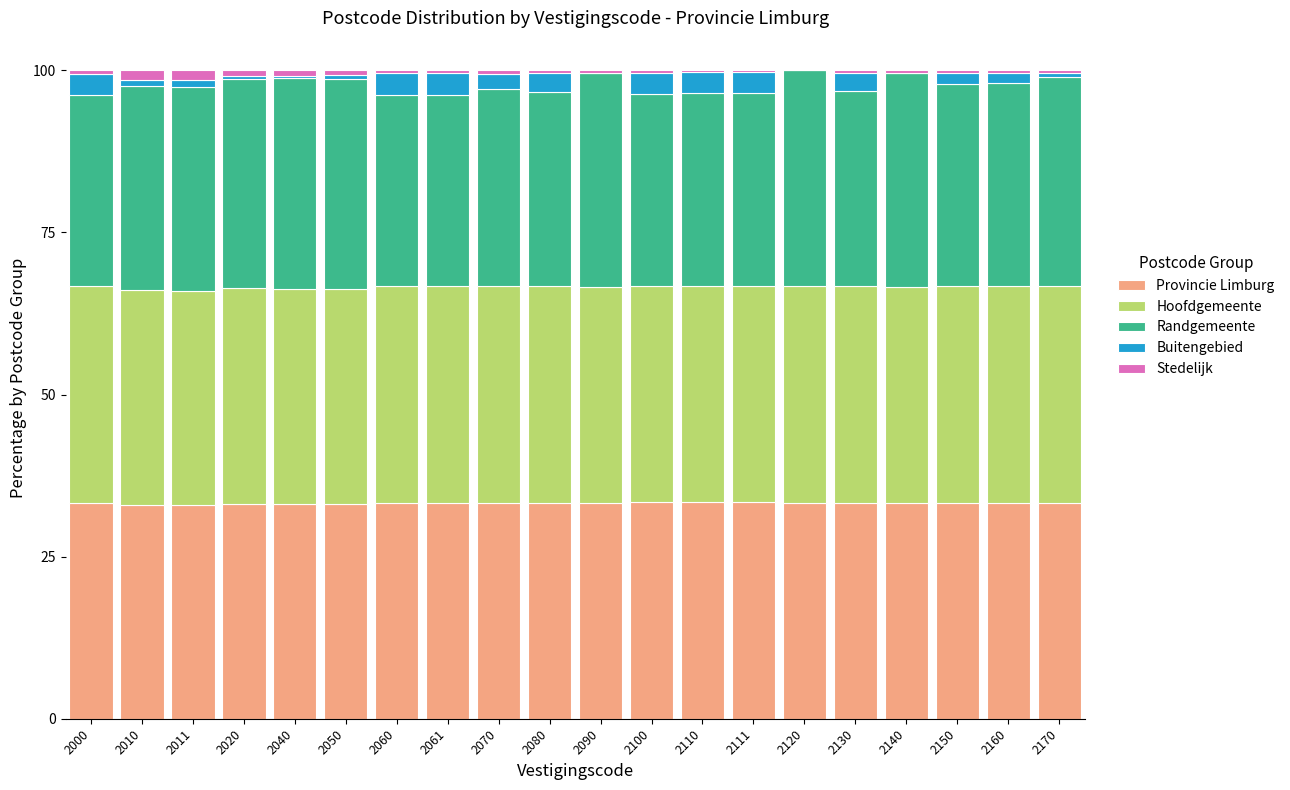

The Provincie Limburg series shows 33.3 at 2140. True or false?

True